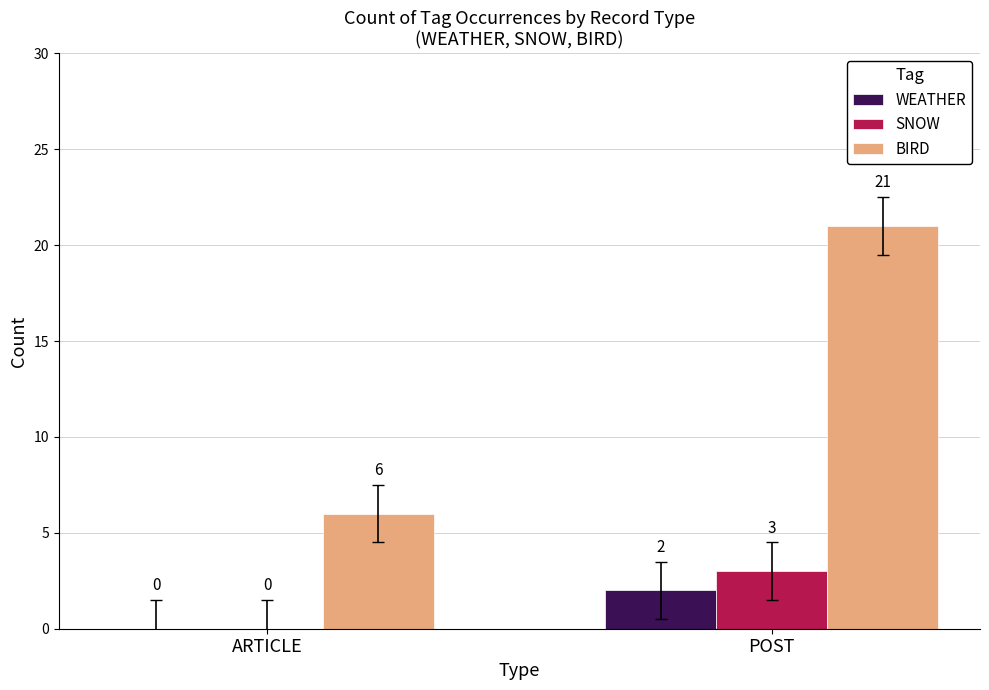

What is the difference between the WEATHER values at POST and ARTICLE?

2